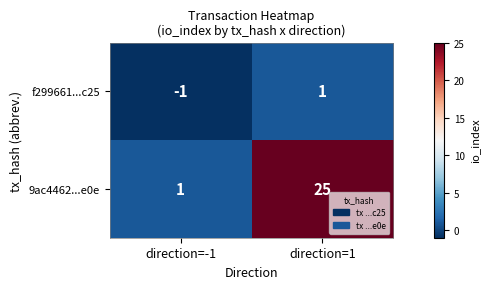

The value of f299661...c25 at direction=-1 is -1. True or false?

True